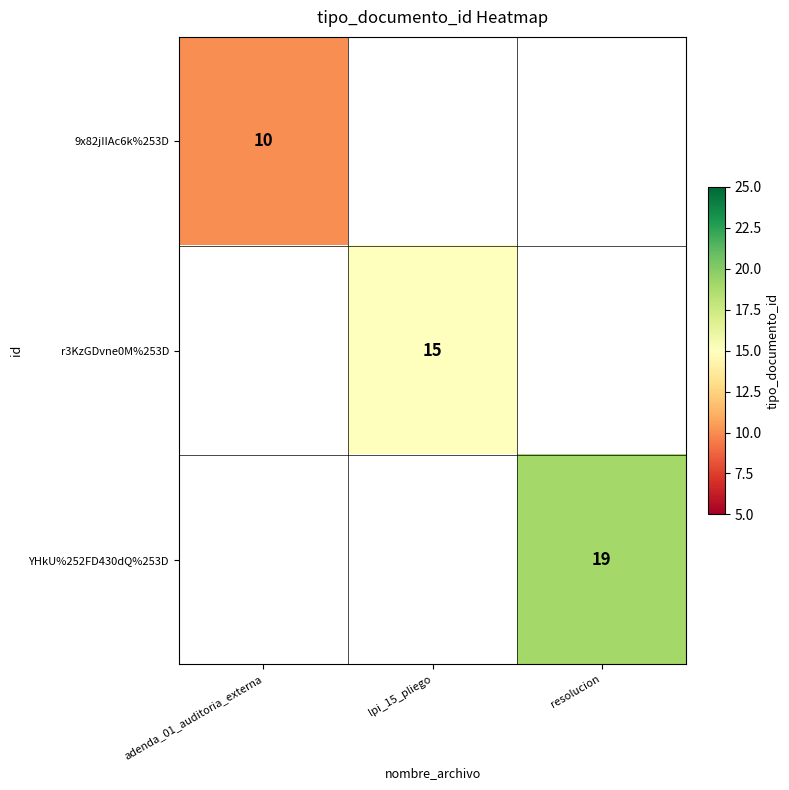

True or false: r3KzGDvne0M%253D has a value of 21.5 at lpi_15_pliego.

False